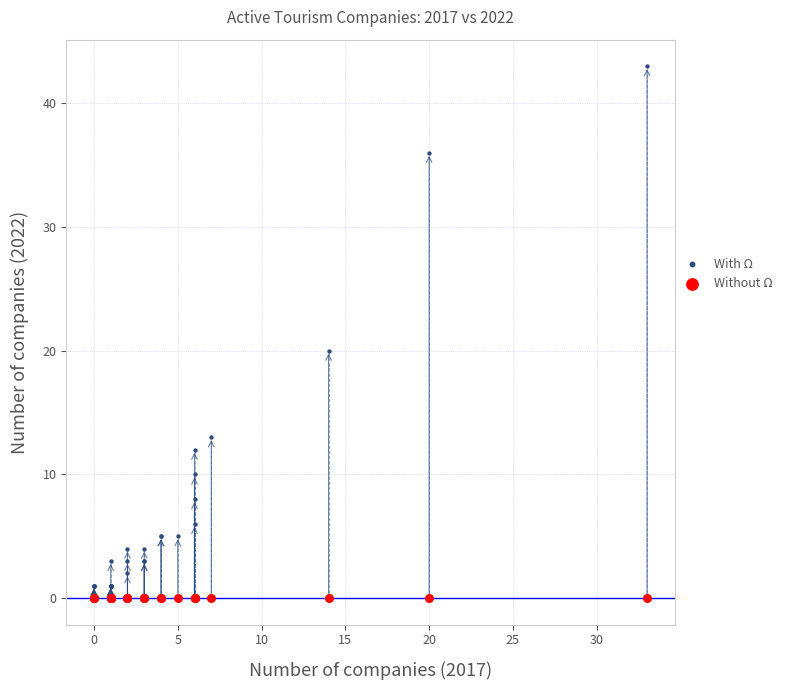

Across all series, what Y value is closest to 21?

20